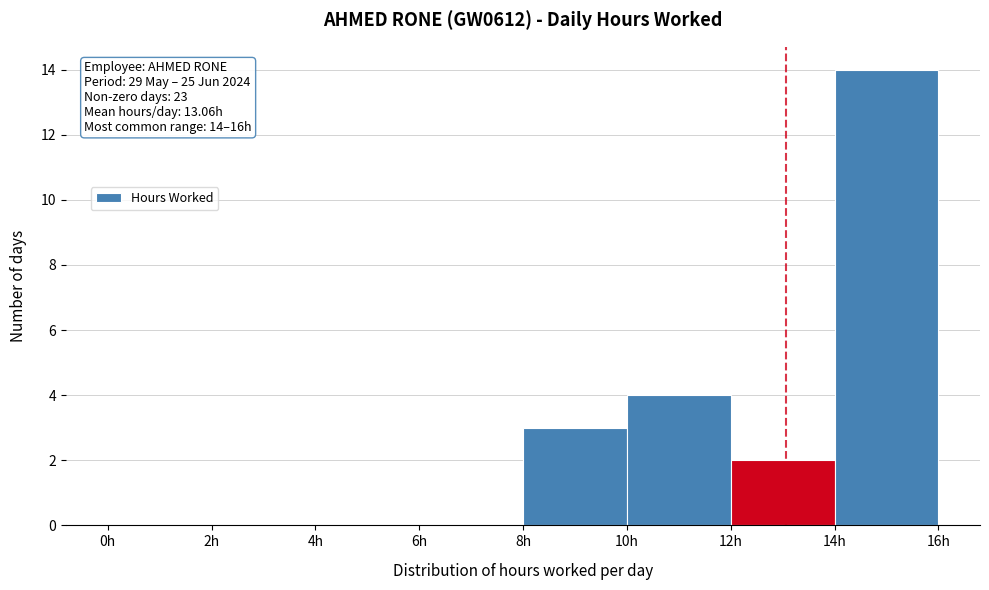

Over which range of the x-axis is the bar tallest?

14 to 16